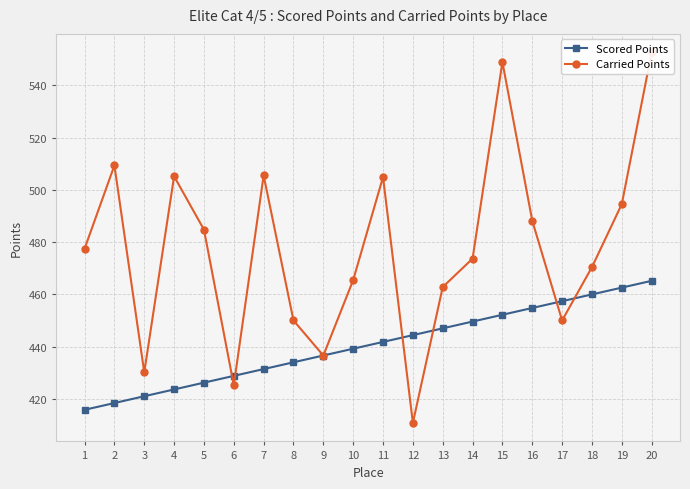

True or false: Carried Points and Scored Points cross at least once.

True